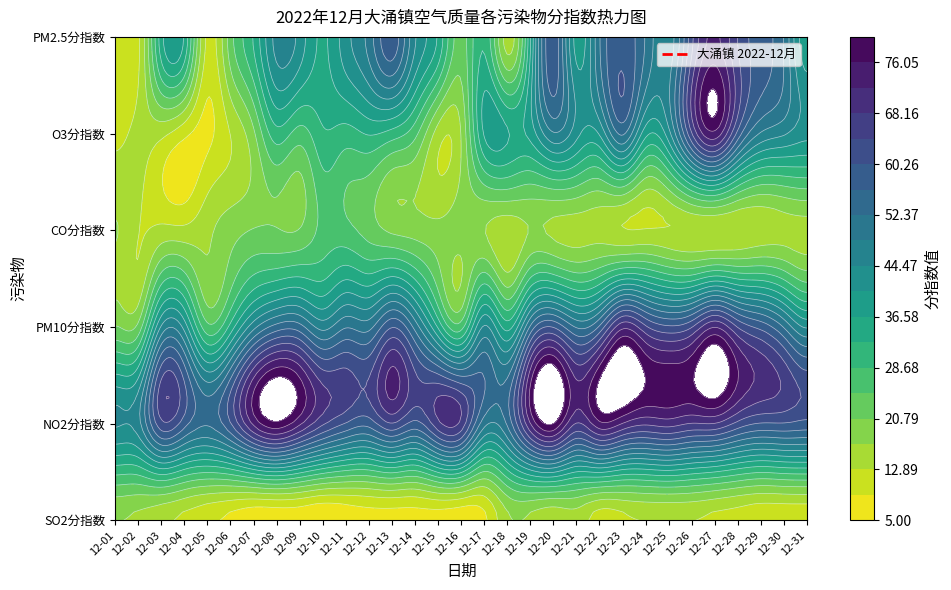

What is the highest value of the PM10分指数 series?

72